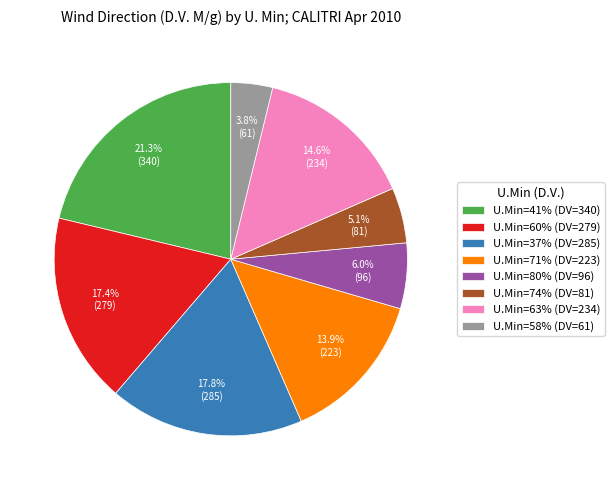

What is the ratio of the value at U.Min=37% (DV=285) to the value at U.Min=80% (DV=96)?

3.0